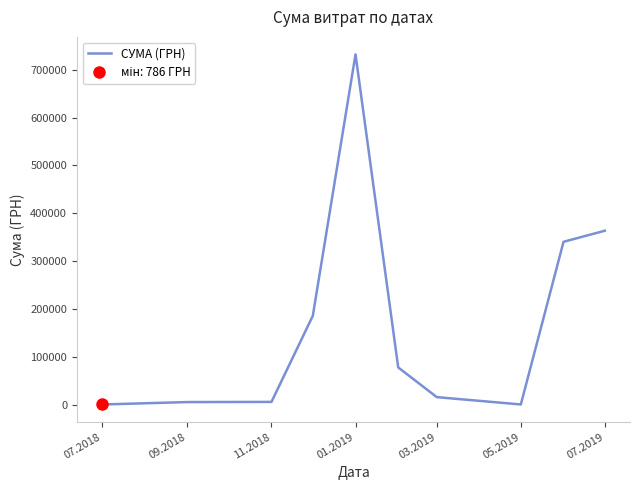

Count the number of categories in the chart.

10